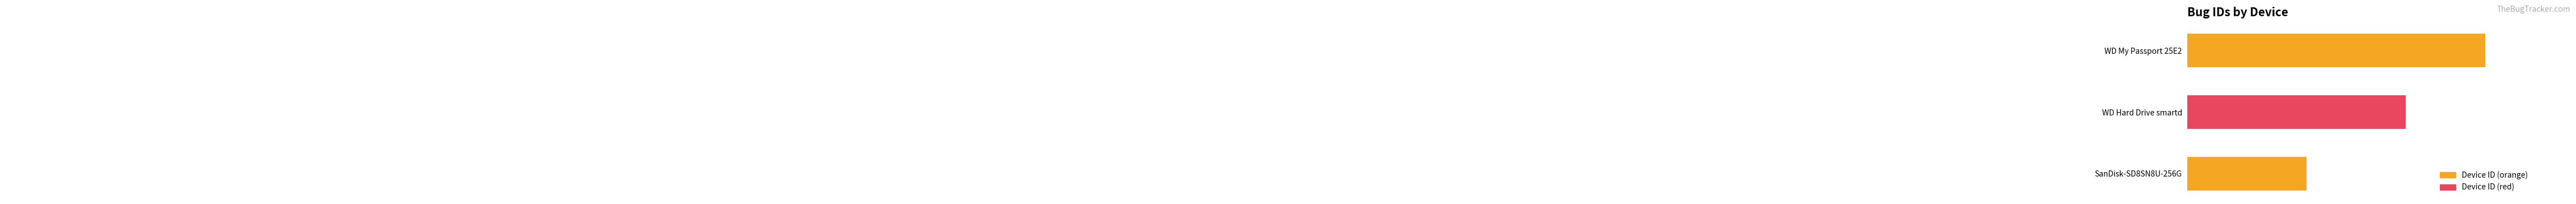

The chart shows a value of 924 at SanDisk-SD8SN8U-256G. True or false?

True